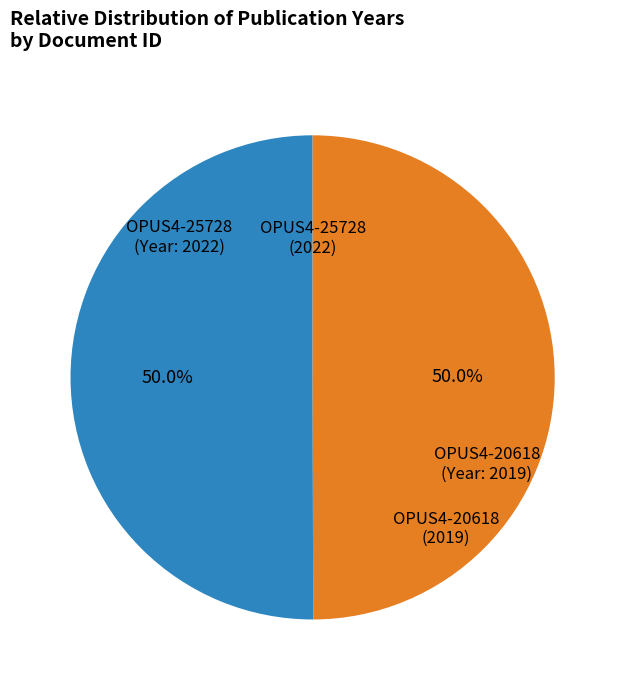

Count the number of slices in the pie.

2